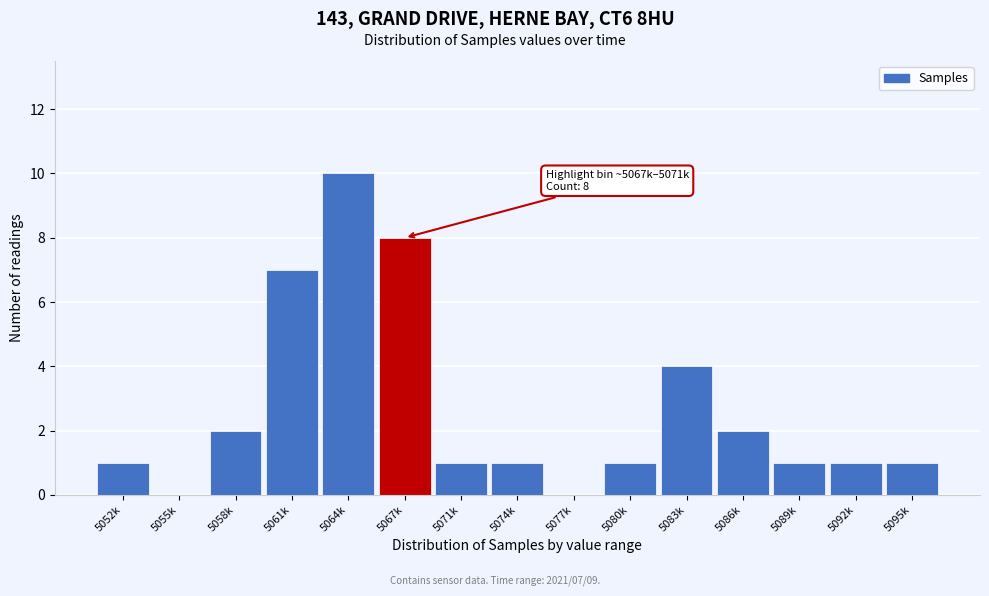

Reading right to left, extract all data points from this chart.

5095k=1	5092k=1	5089k=1	5086k=2	5083k=4	5080k=1	5077k=0	5074k=1	5071k=1	5067k=8	5064k=10	5061k=7	5058k=2	5055k=0	5052k=1